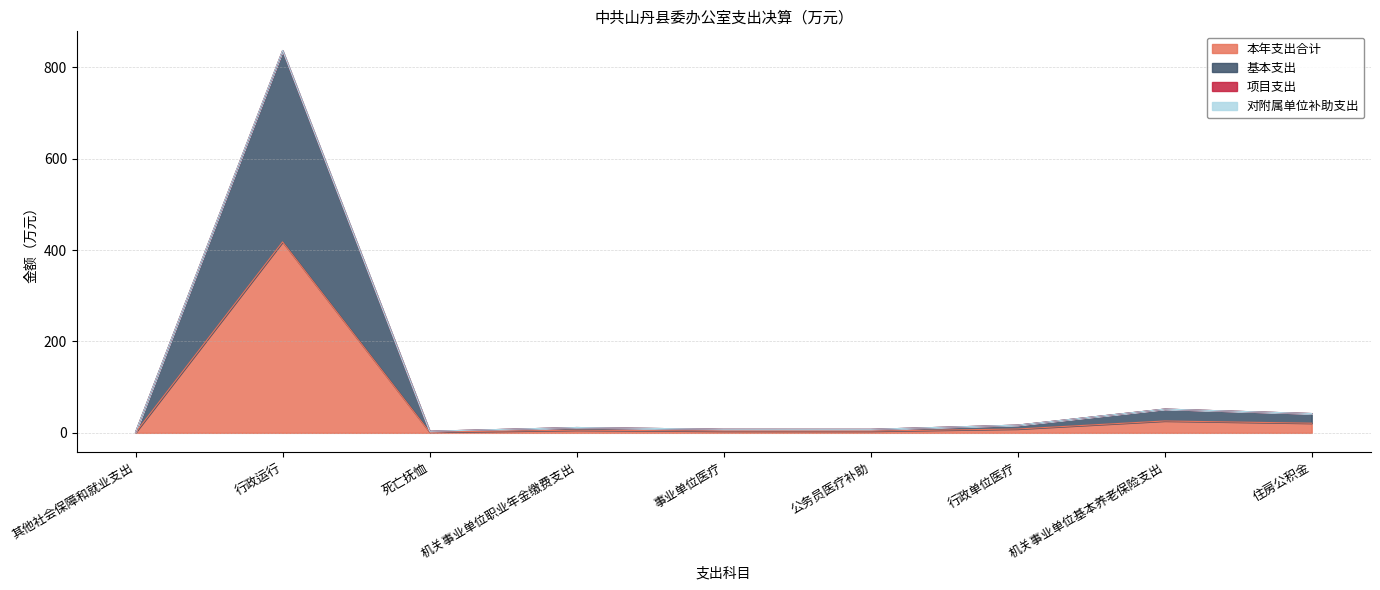

Does the chart display data point markers on the line(s)?

No